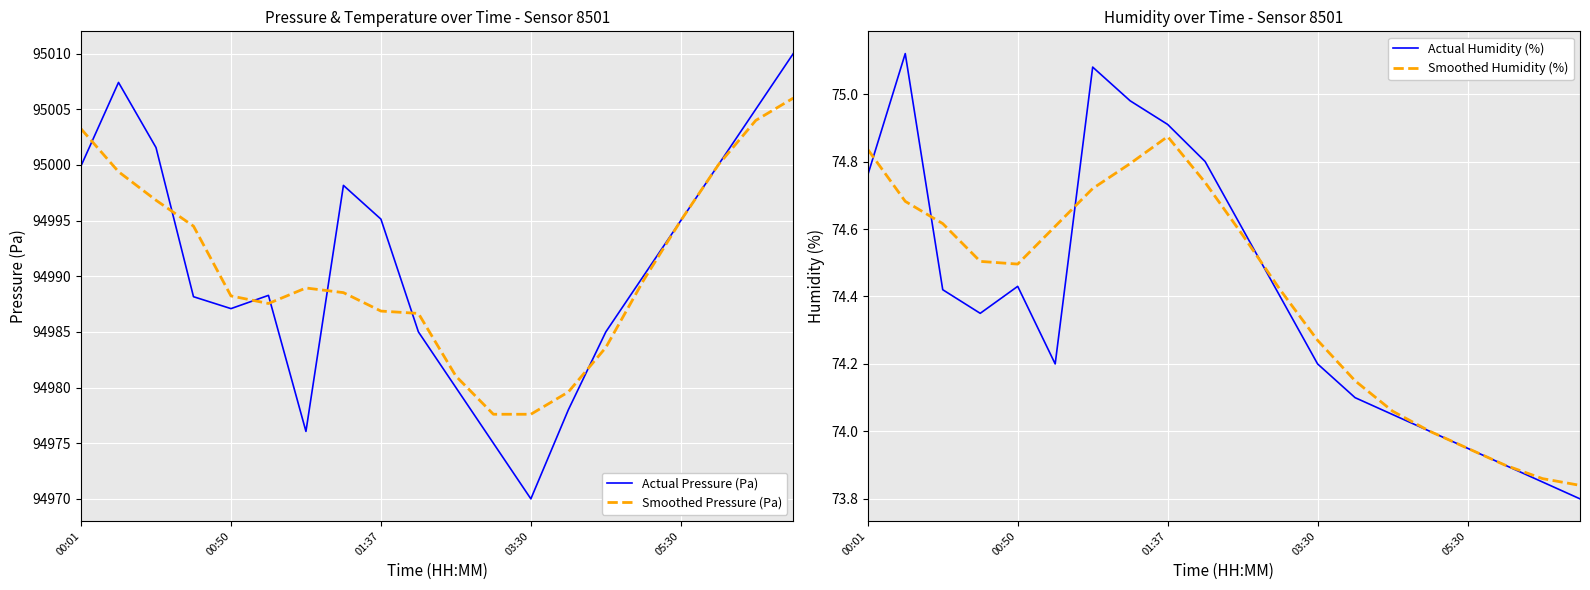

What is the difference between the second highest and second lowest values in the Actual Humidity (%) series?

1.2